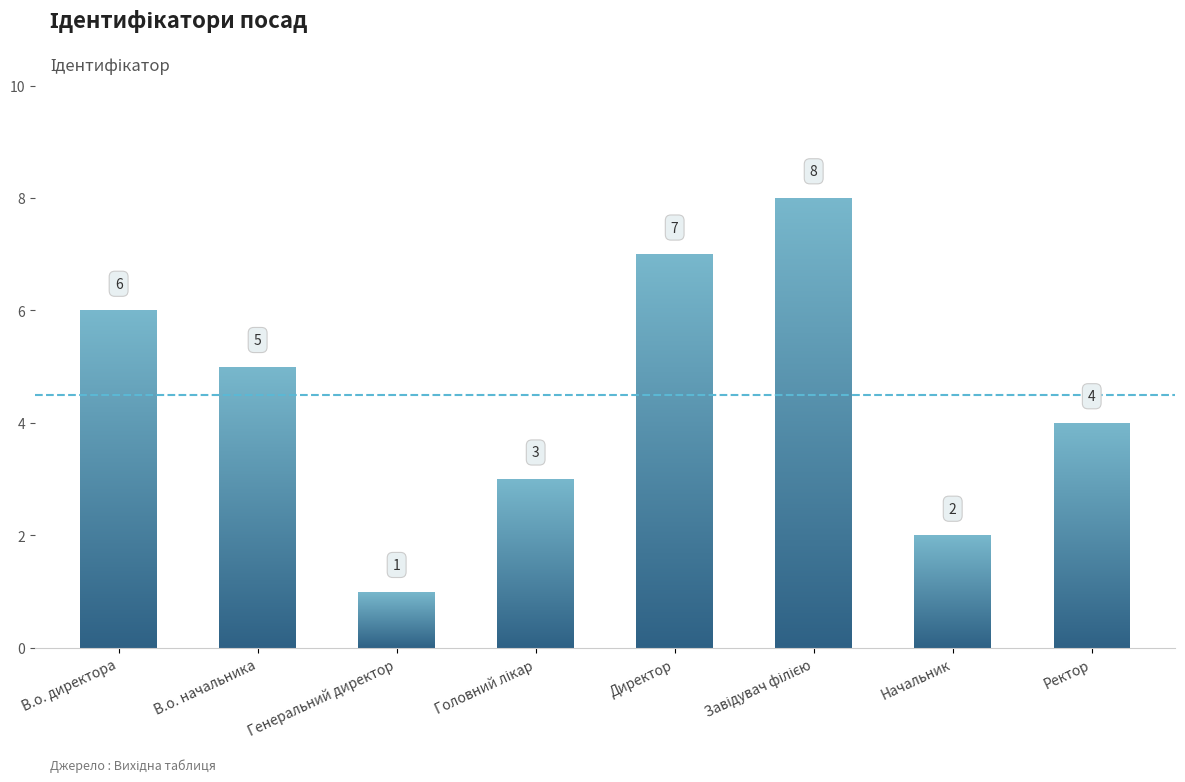

What is the label of the 7th bar from the left?

Начальник